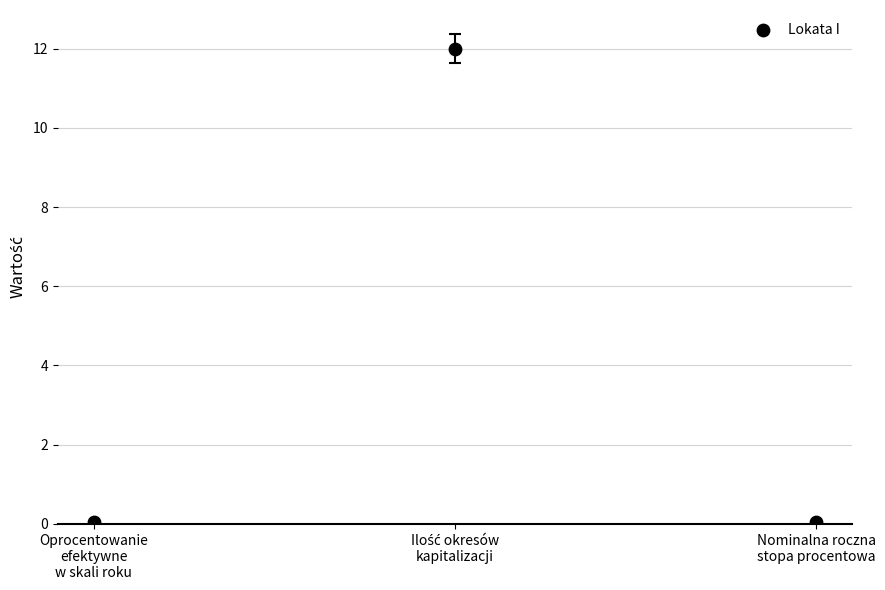

What is the average Y value?

4.0